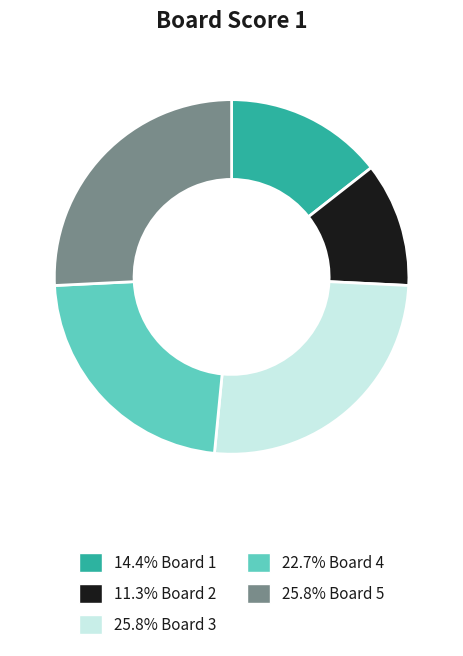

What is the ratio of the value at 25.8% Board 3 to the value at 25.8% Board 5?

1.0